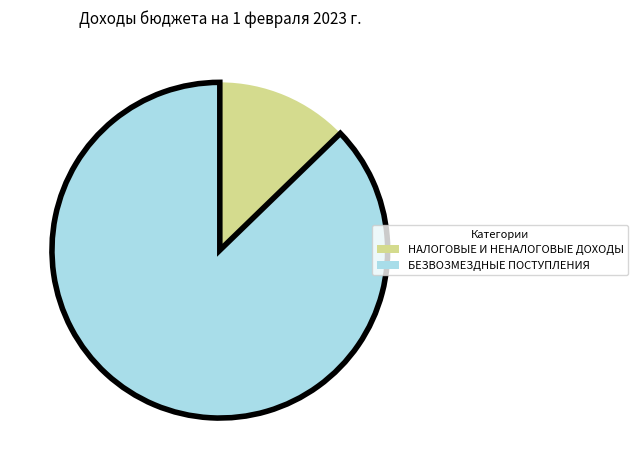

How many segments does this pie chart have?

2